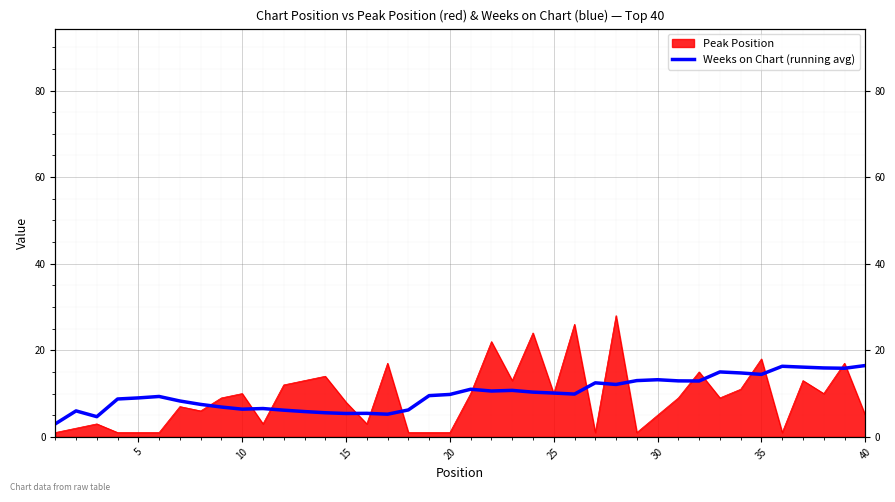

What is the average value?

10.0